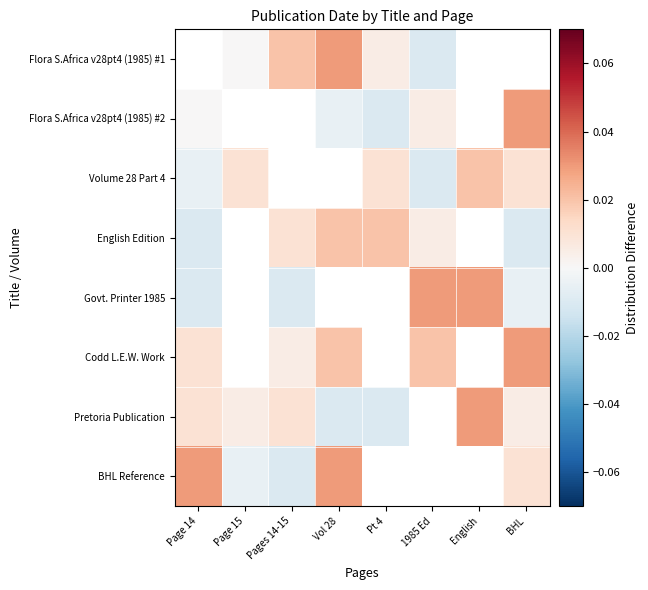

The Volume 28 Part 4 series shows 0.0 at Page 15. True or false?

True